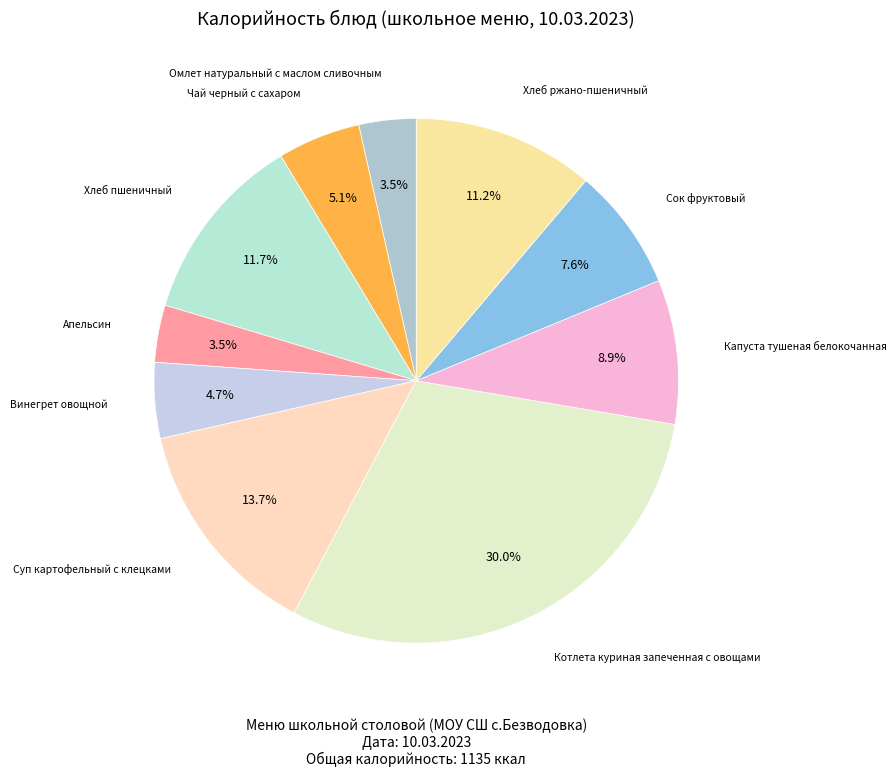

What percentage is NOT represented by Винегрет овощной?

95.3%